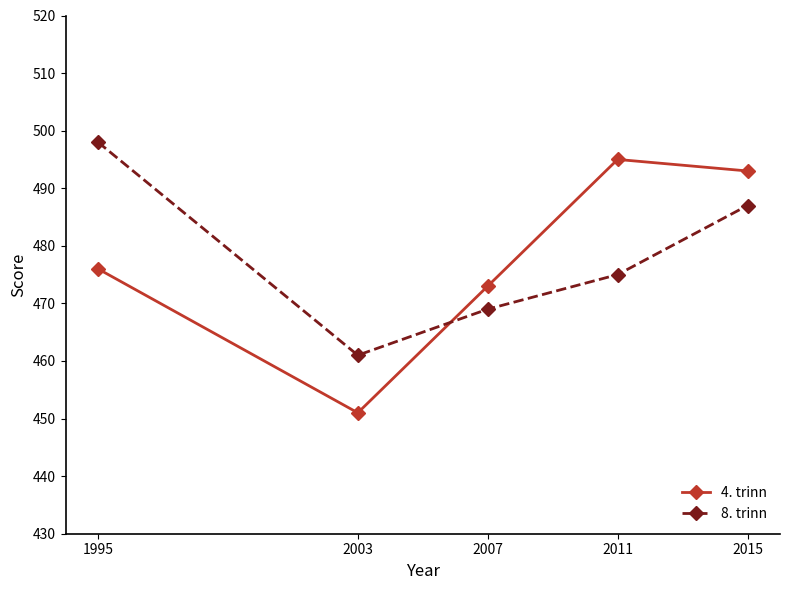

Between 2003 and 2007, which series saw the biggest shift?

4. trinn